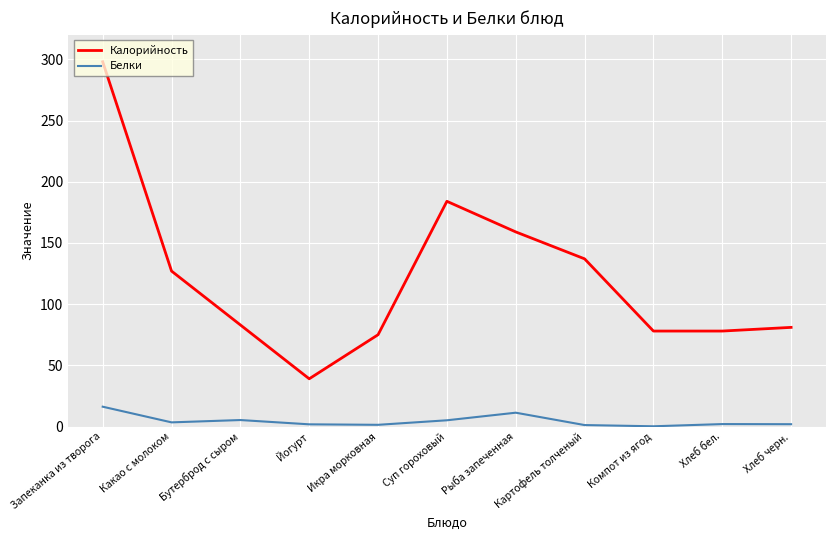

How many values in the Калорийность series are below 83?

5